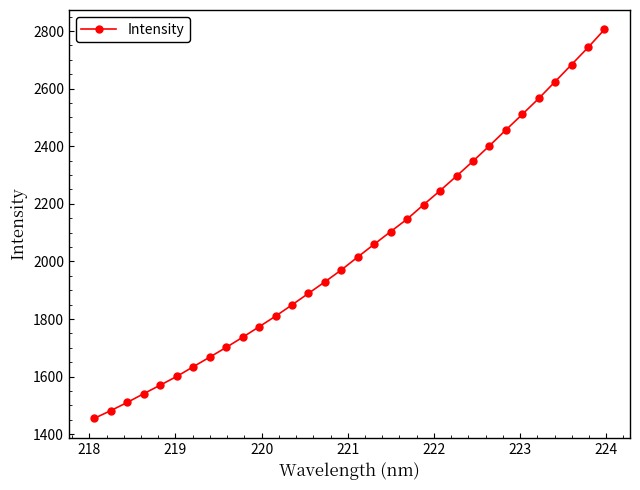

Count the number of categories in the chart.

32